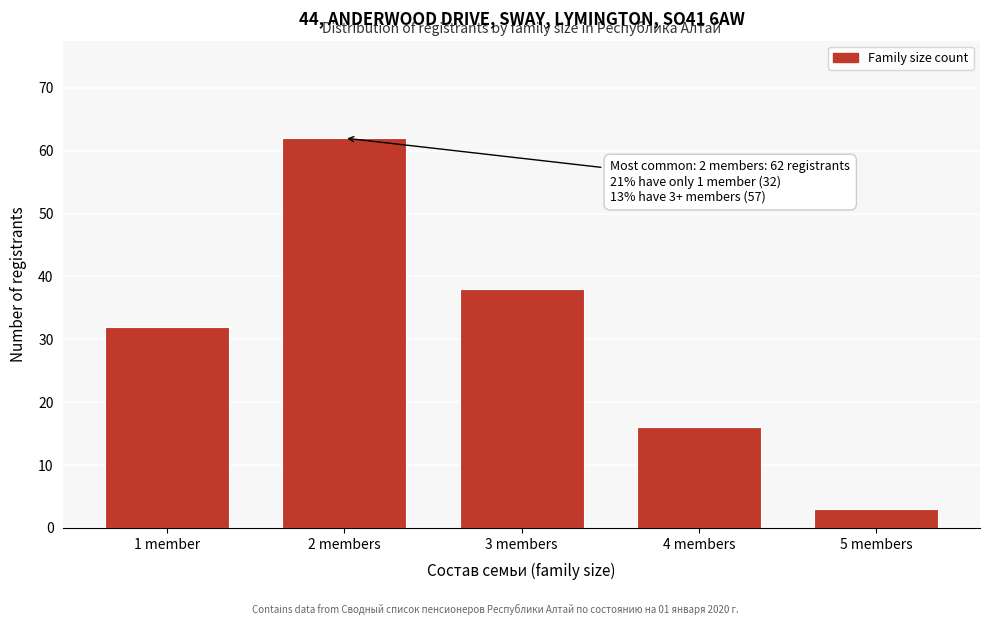

Reading left to right, extract all data points from this chart.

32	62	38	16	3